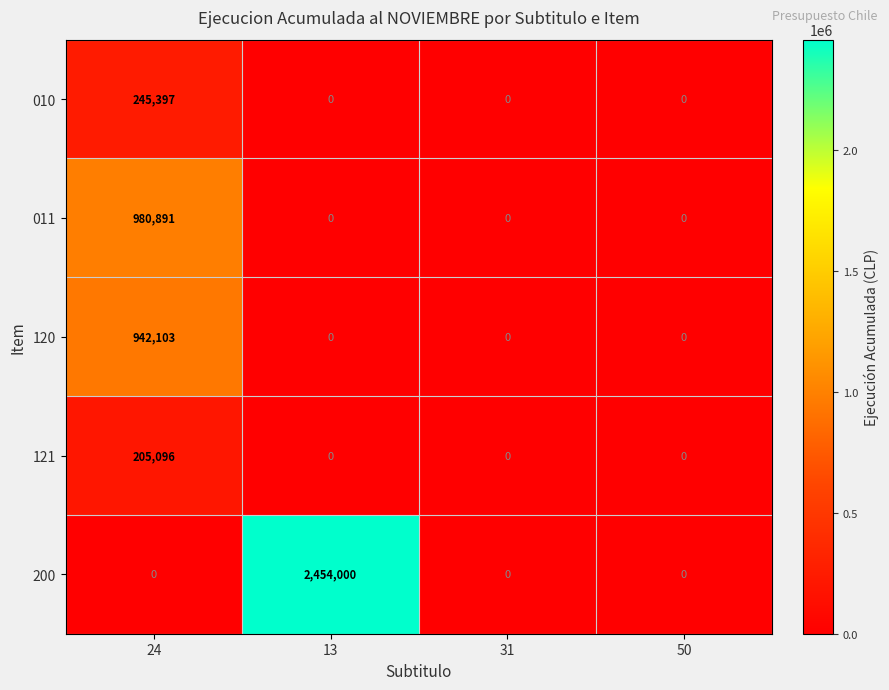

Rank the series by their maximum value, from lowest to highest.

121, 010, 120, 011, 200